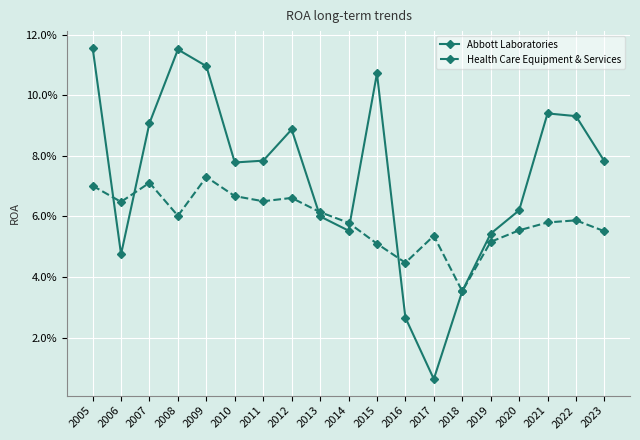

Is this an area chart (filled region under the line)?

No